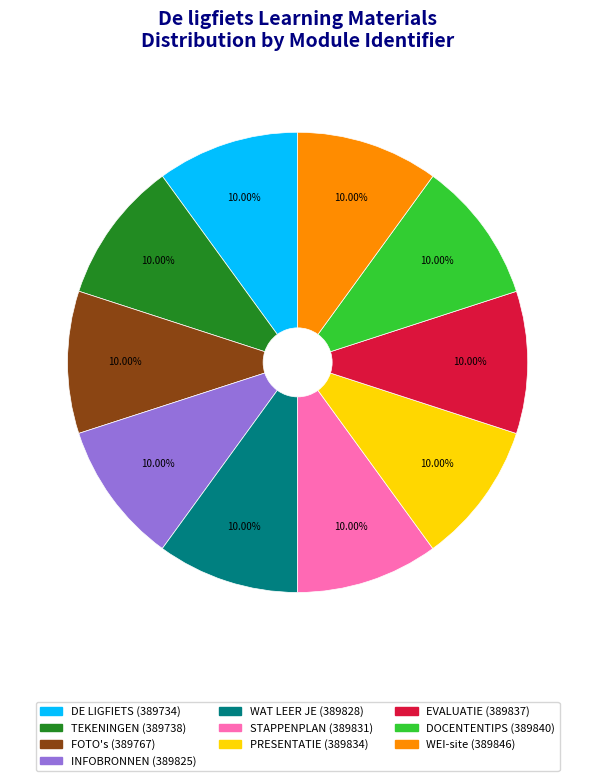

The PRESENTATIE slice represents 10% of the pie. True or false?

True